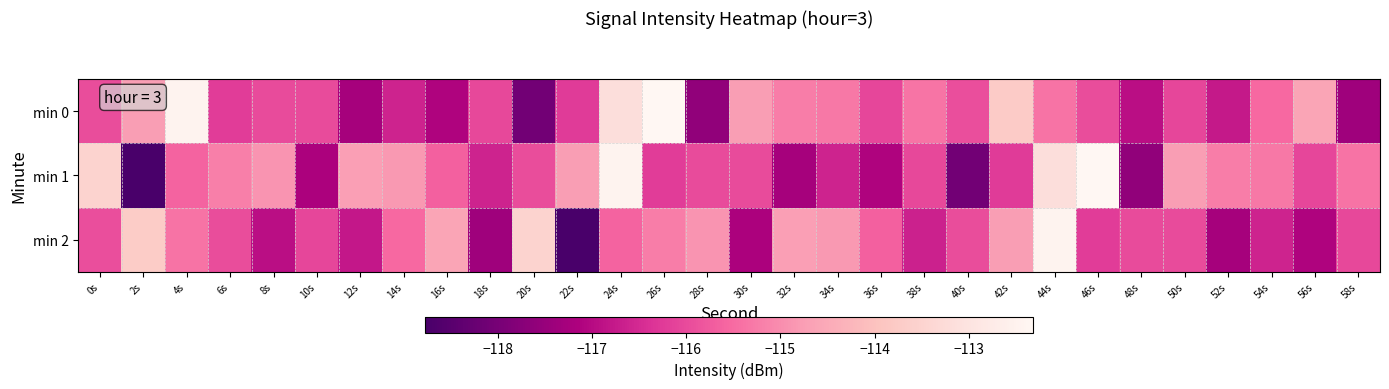

Which series has the widest spread of values?

min 1